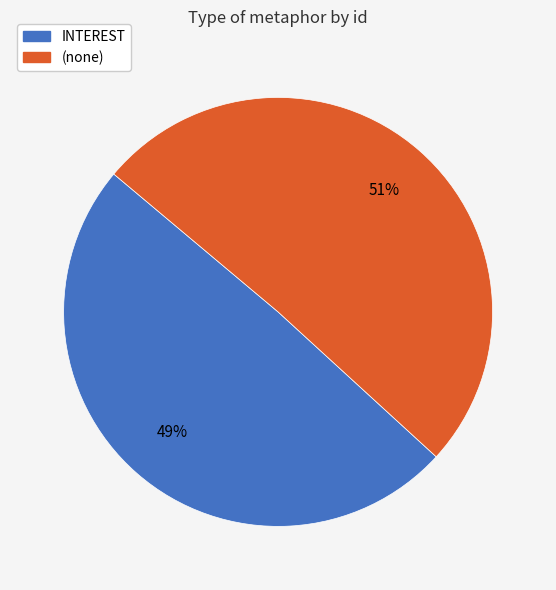

Rank the categories by value from lowest to highest.

INTEREST, (none)